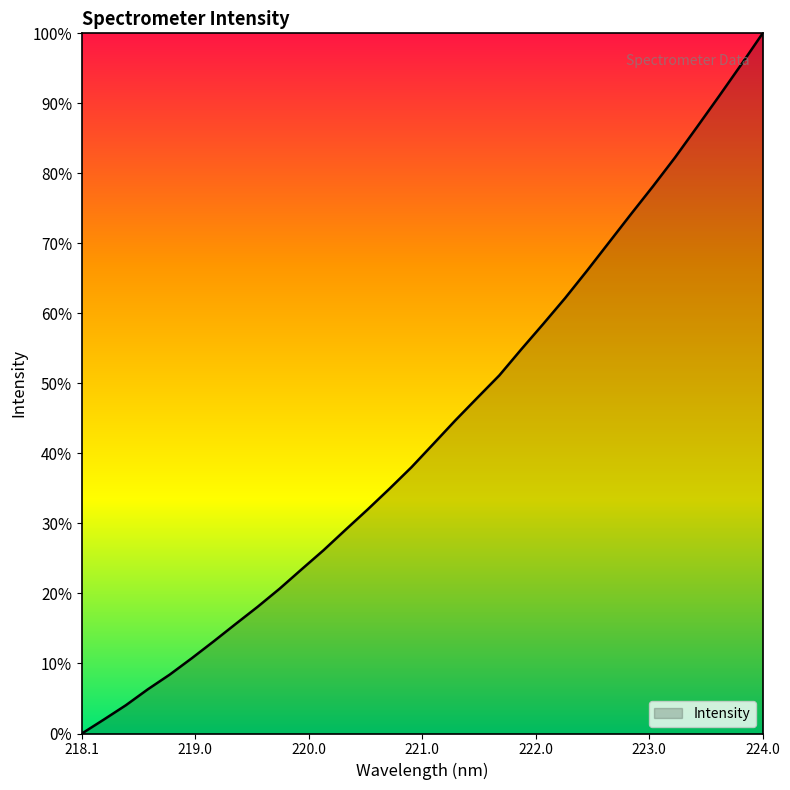

How many lines are shown in the chart?

1